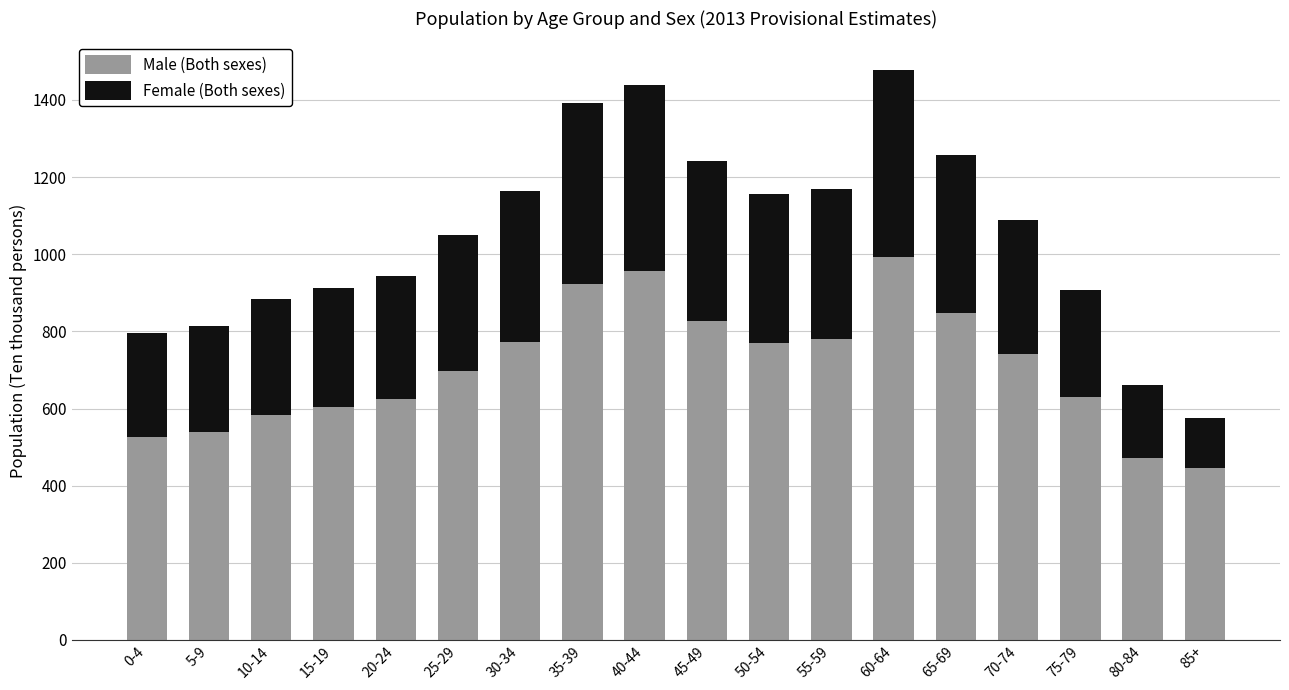

What is the lowest value of the Male (Both sexes) series?

446